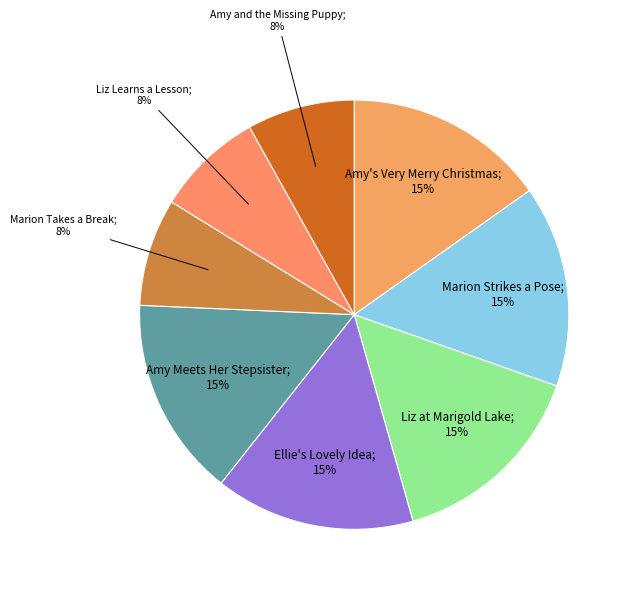

What is the largest slice in the pie chart?

Amy's Very Merry Christmas